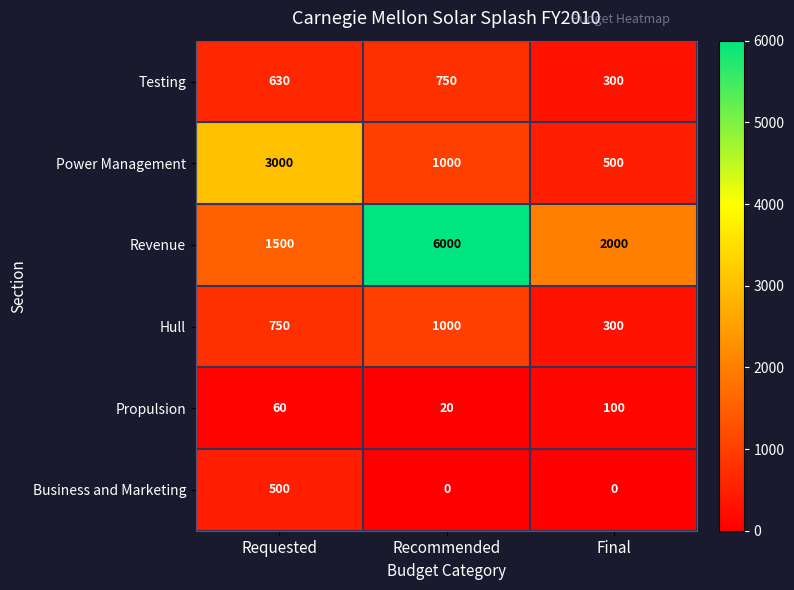

What is the difference between the maximum and second lowest values in the Testing series?

120